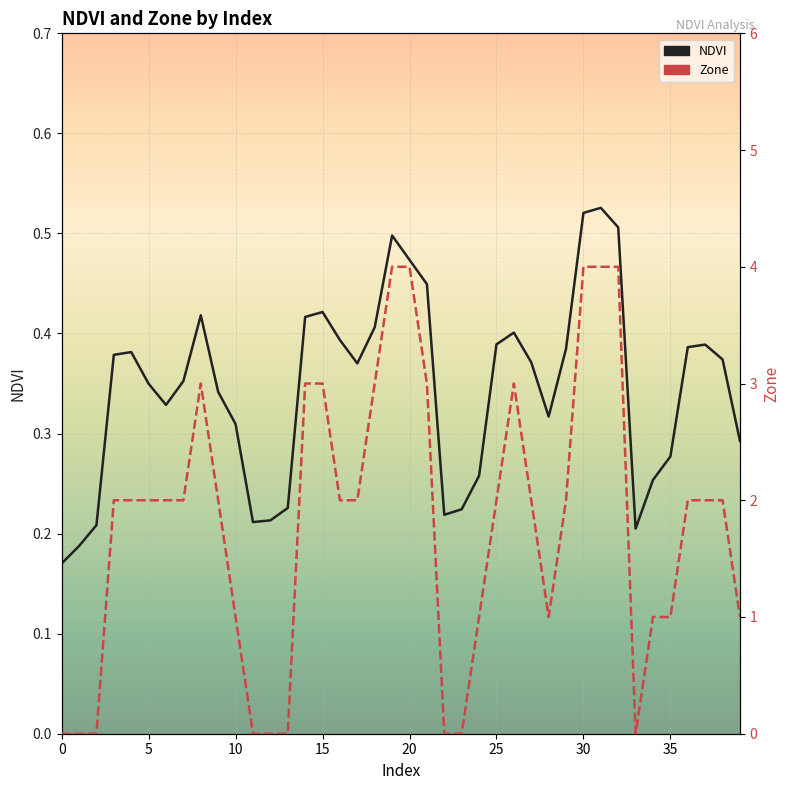

True or false: NDVI and Zone intersect in this chart.

True